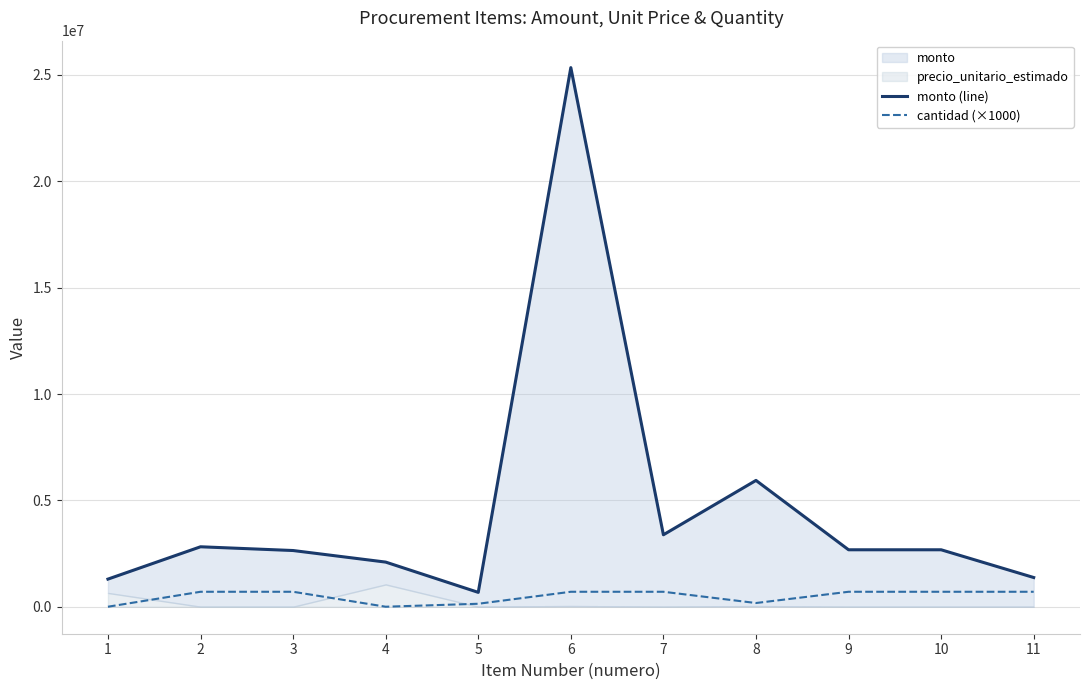

Which has a higher value, 7 or 3?

7